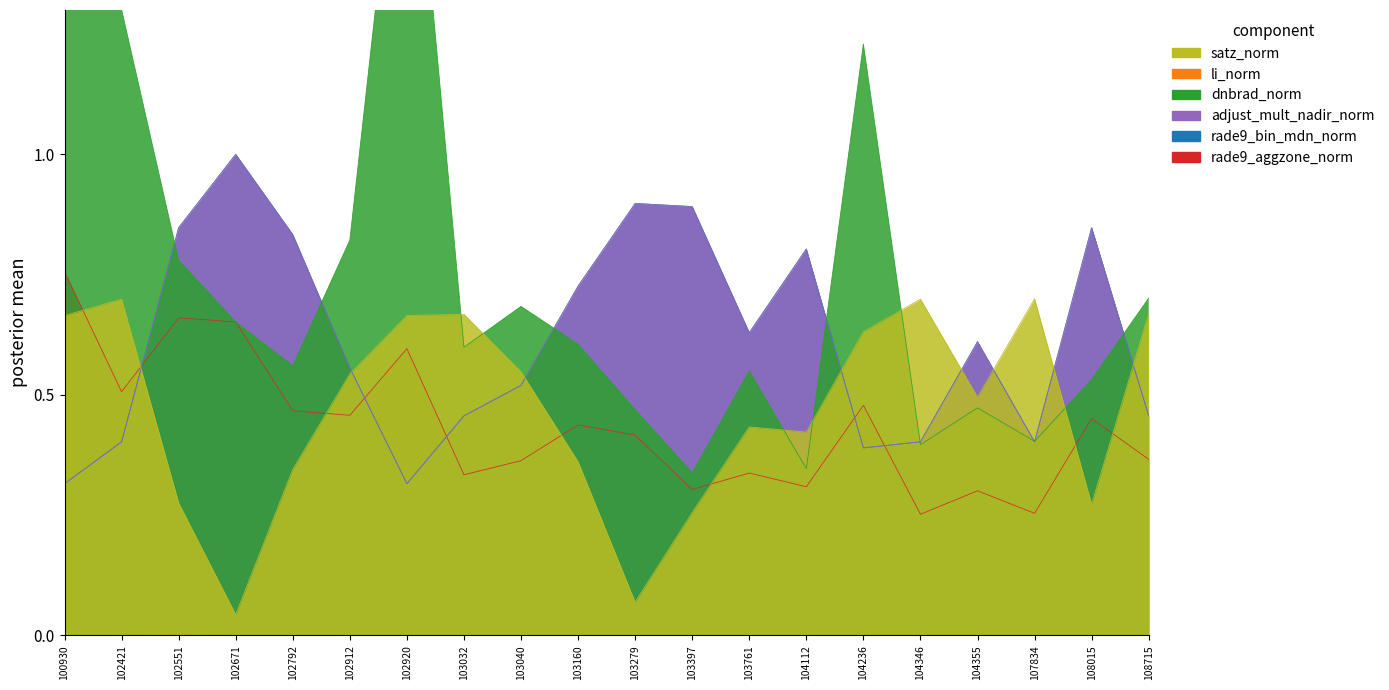

Where is the first local maximum for rade9_aggzone_norm?

102551